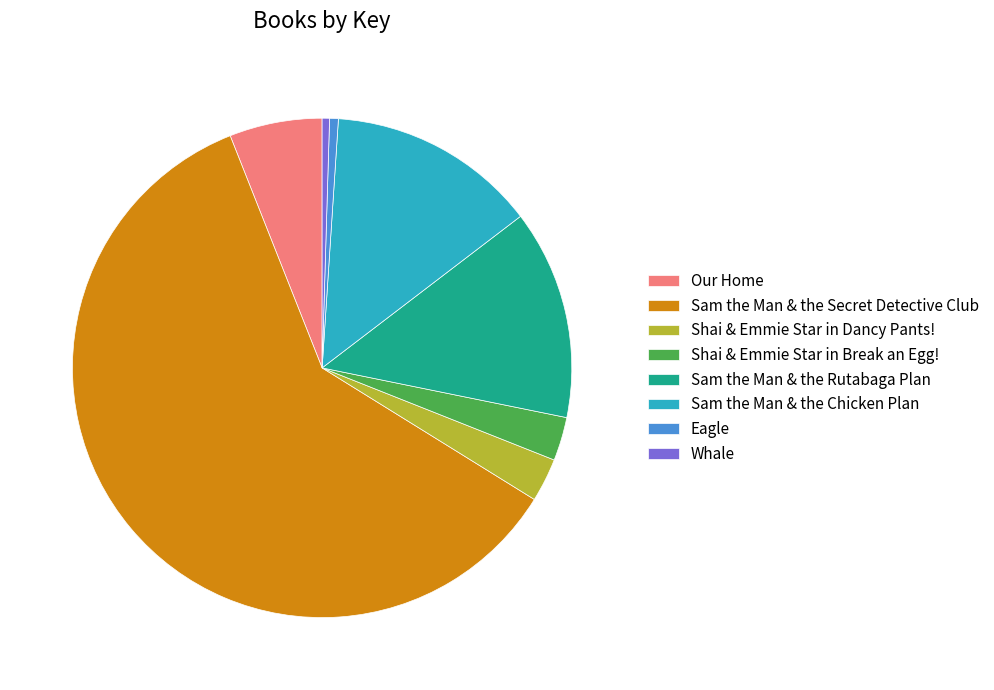

What is the largest slice in the pie chart?

Sam the Man & the Secret Detective Club